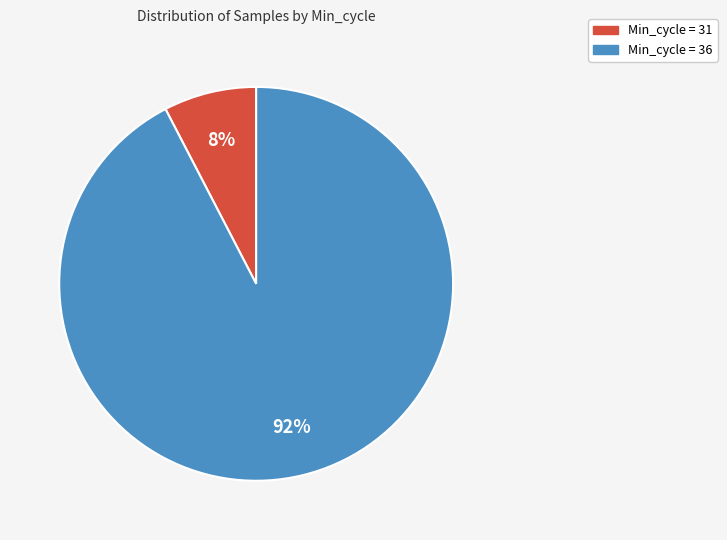

To the nearest percent, what is the average slice percentage?

50%